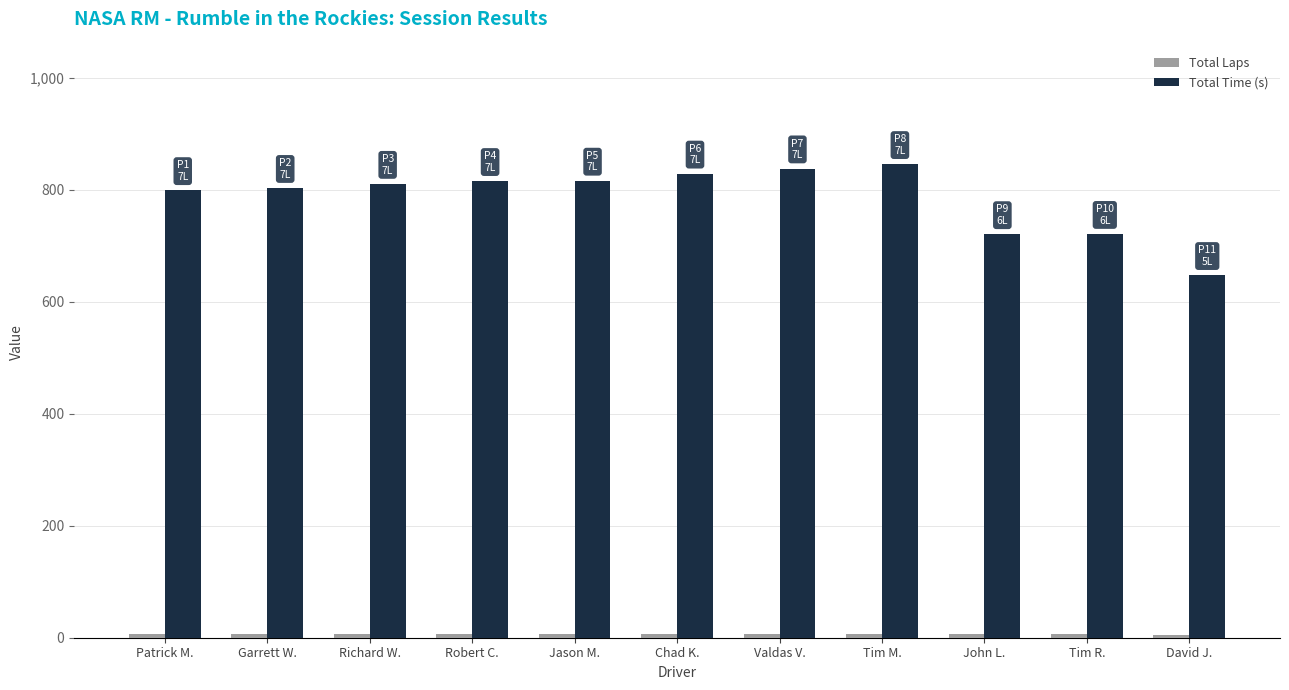

The value of Total Time (s) at Richard W. is 810.5. True or false?

True